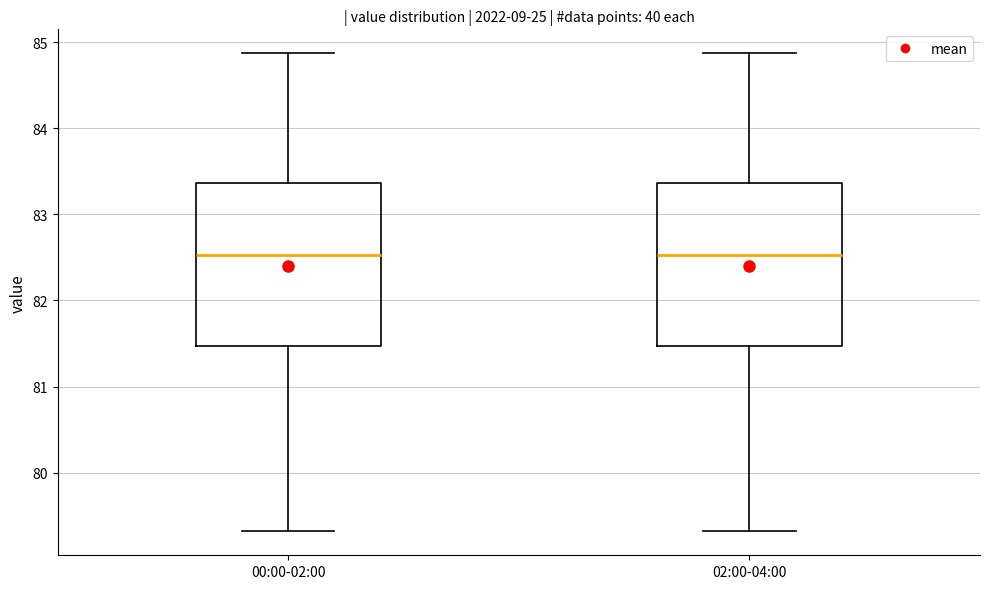

Reading left to right, read every box against the y-axis: the position of its median line, the range the box covers, and the ends of its whiskers. The values are not printed on the chart, so give them approximately, as read against the axis.

00:00-02:00: median 82.5, box 81.5 to 83.4, whiskers 79.3 to 84.9
02:00-04:00: median 82.5, box 81.5 to 83.4, whiskers 79.3 to 84.9